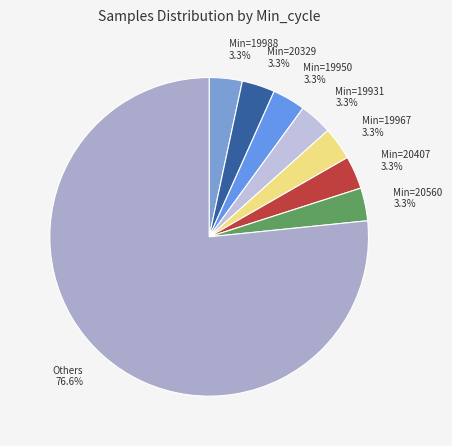

What is the largest slice in the pie chart?

Others